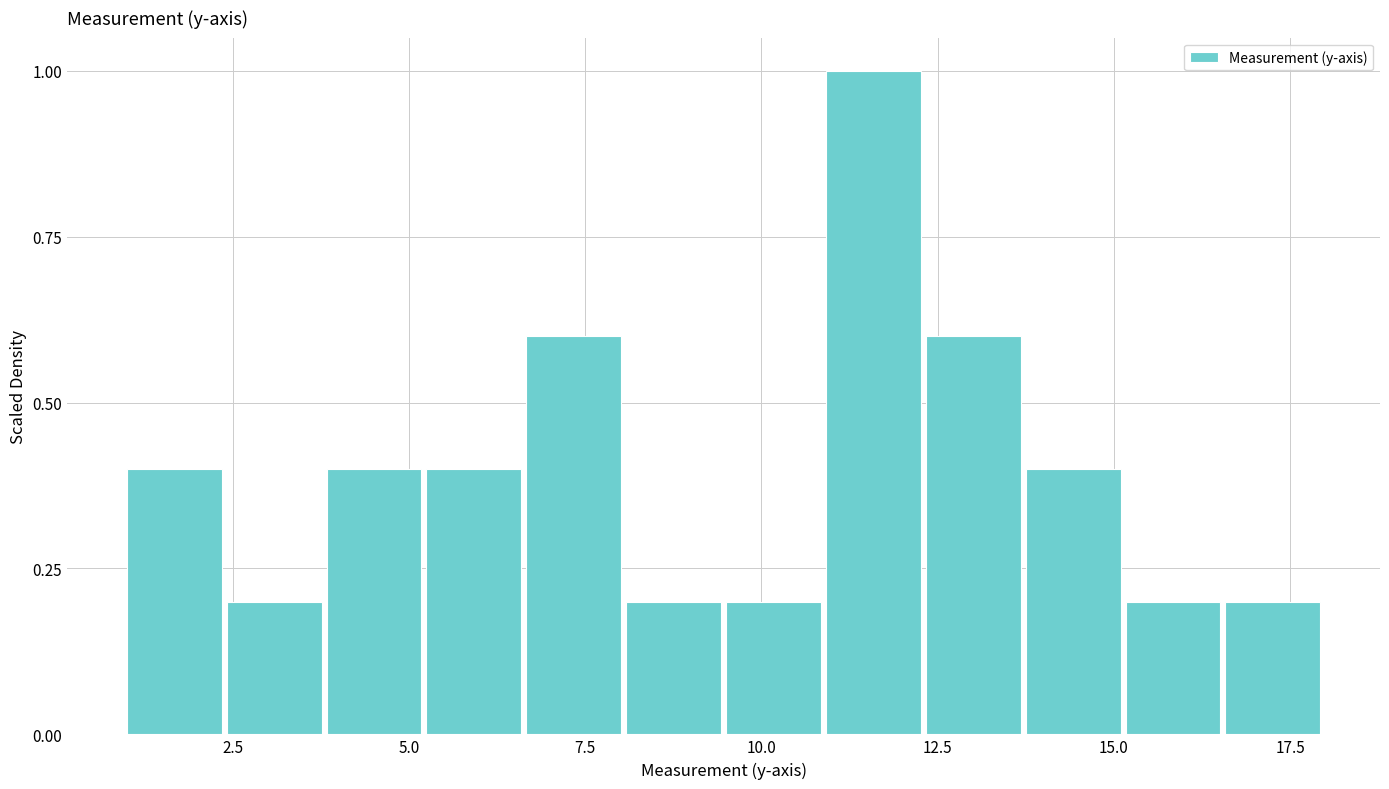

Read against the x-axis, roughly where is the centre of the tallest bar?

11.5